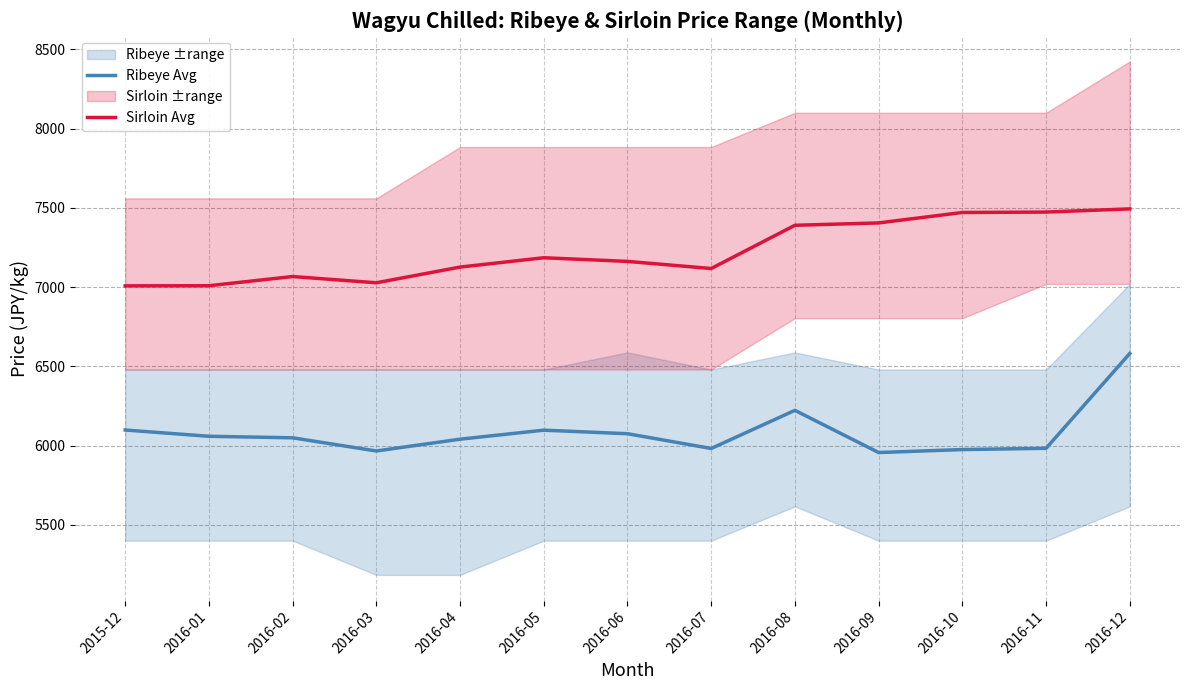

What is the spread (max minus min) of values at 2016-04?

1086.0